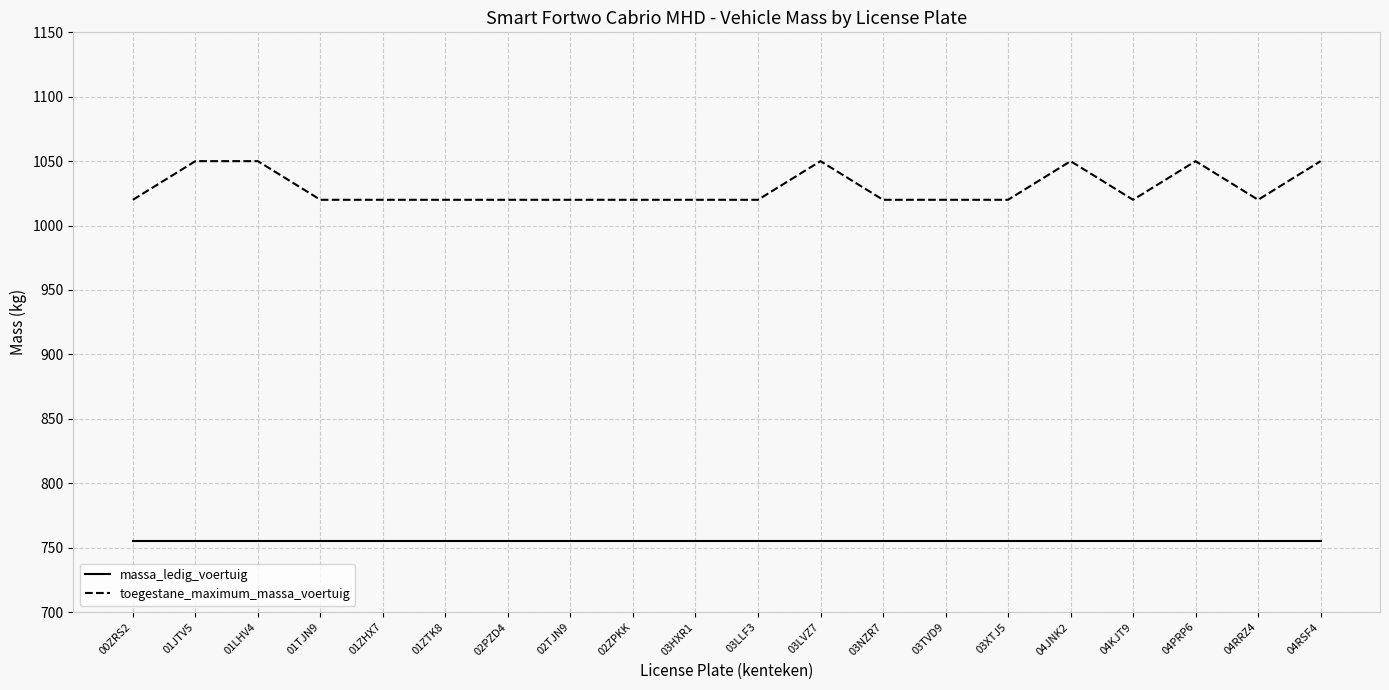

What is the average value of the toegestane_maximum_massa_voertuig series?

1029